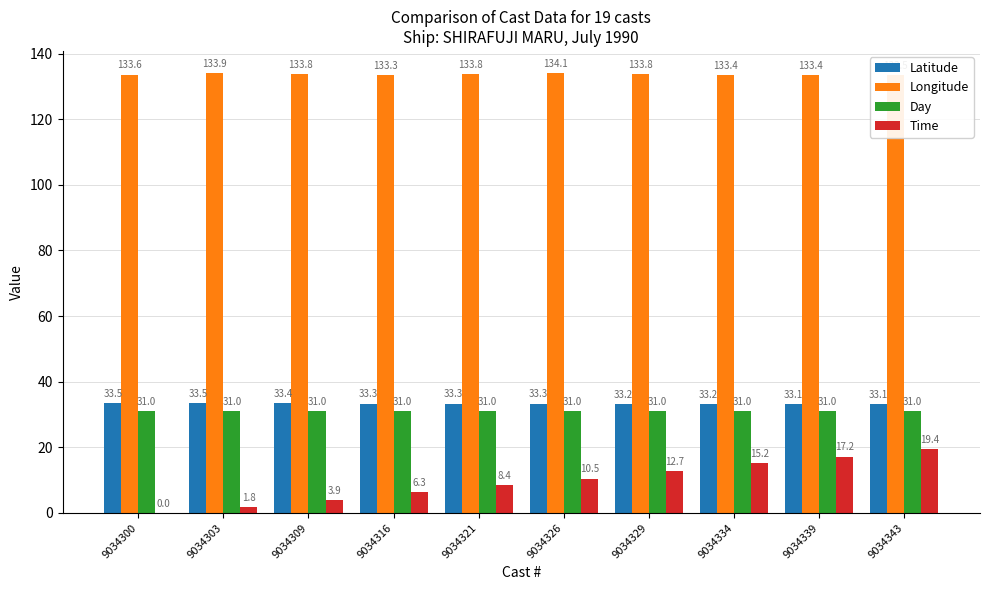

What is the sum of all Day values?

310.0